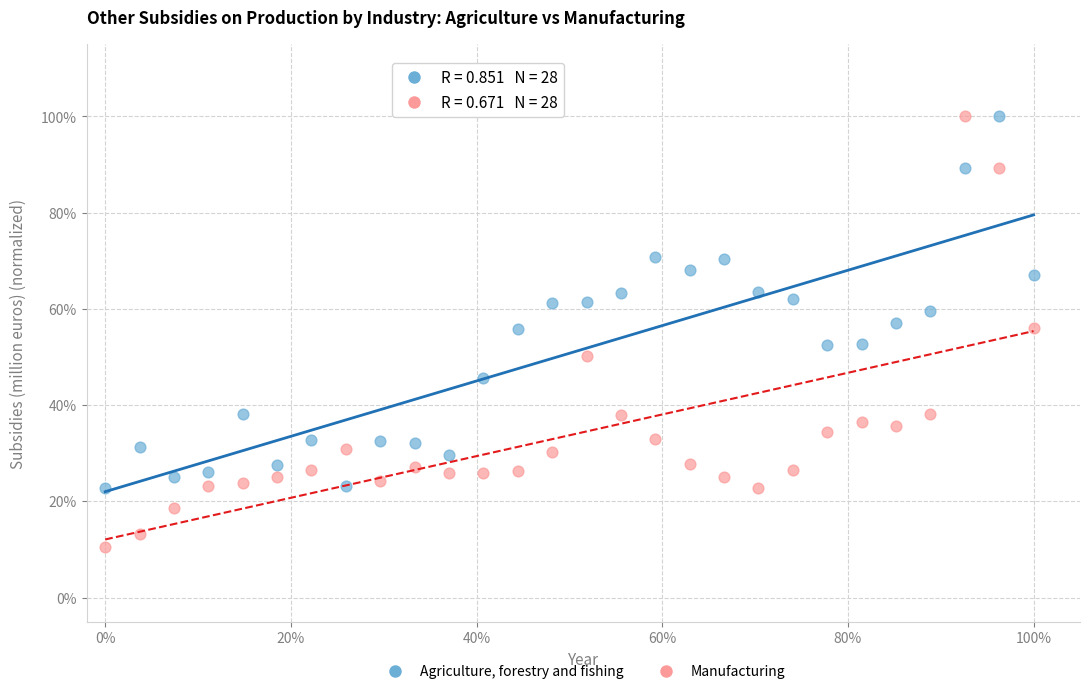

What are all the series names shown in the legend?

Agriculture, forestry and fishing, Manufacturing